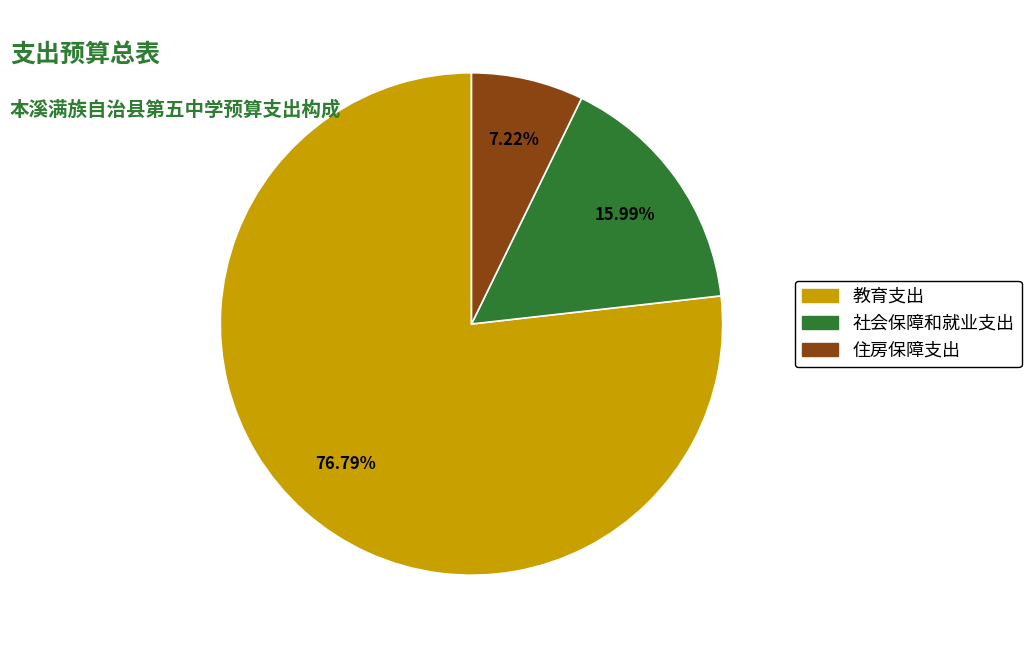

To the nearest percent, what is the difference between the 住房保障支出 and 社会保障和就业支出 slice percentages?

9%